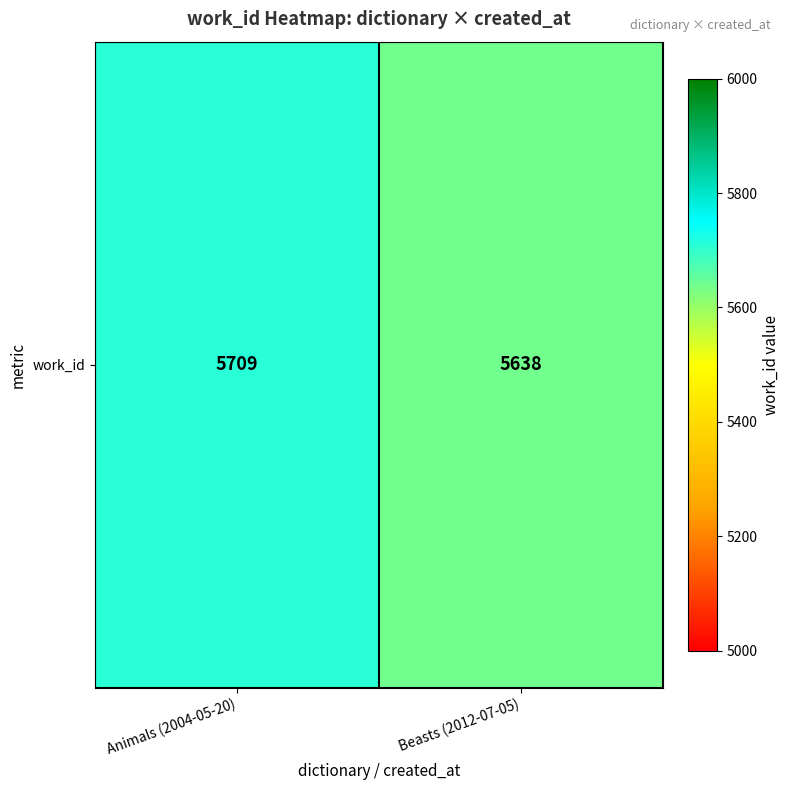

Reading left to right, transcribe all the data shown in this chart.

5709	5638